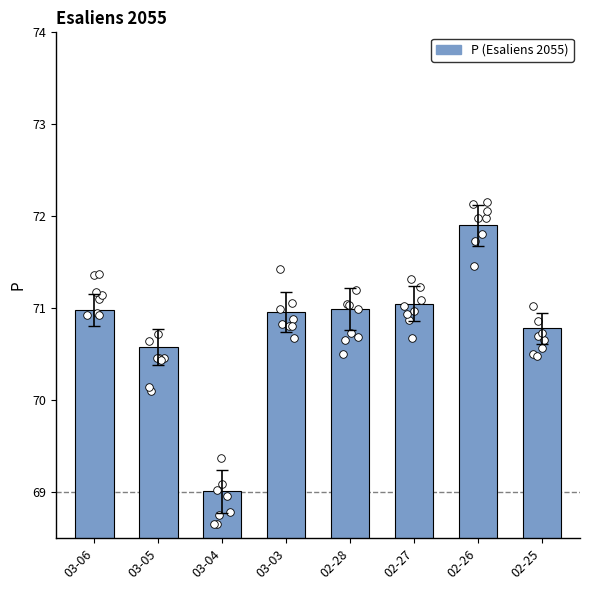

Approximately how many times larger is the value at 03-06 compared to 02-25?

1.0